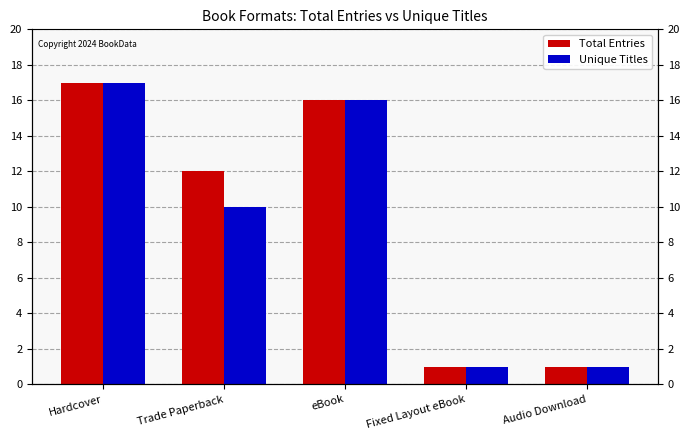

The Unique Titles series shows 16 at eBook. True or false?

True